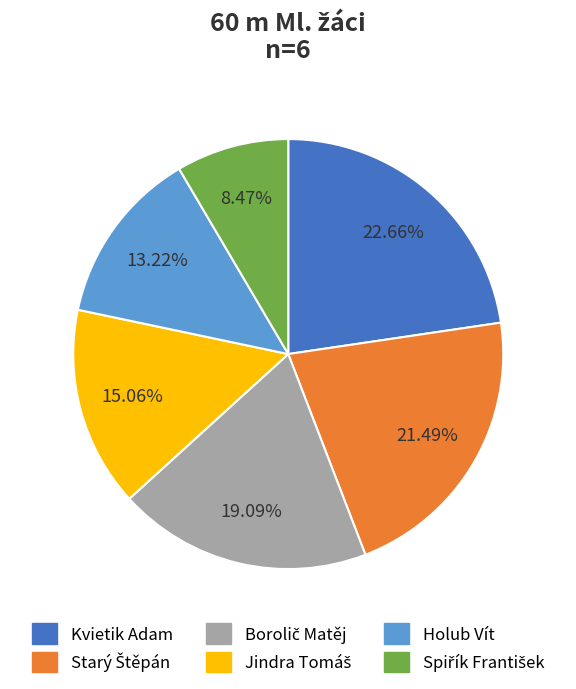

How many segments does this pie chart have?

6